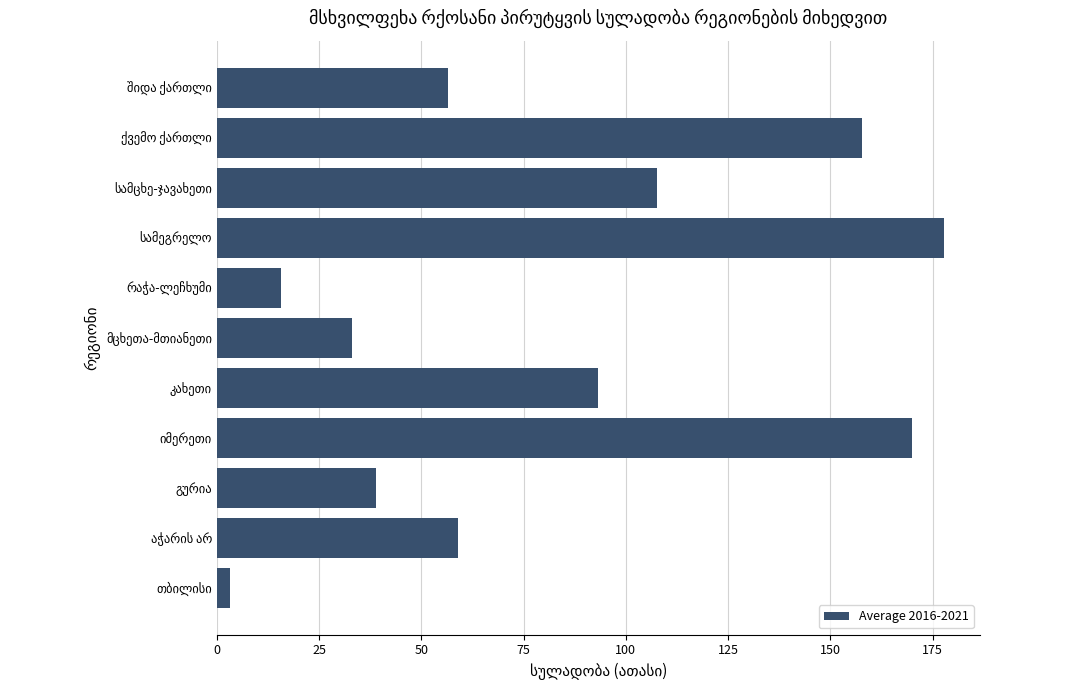

What is the difference between the maximum and second lowest values?

162.1